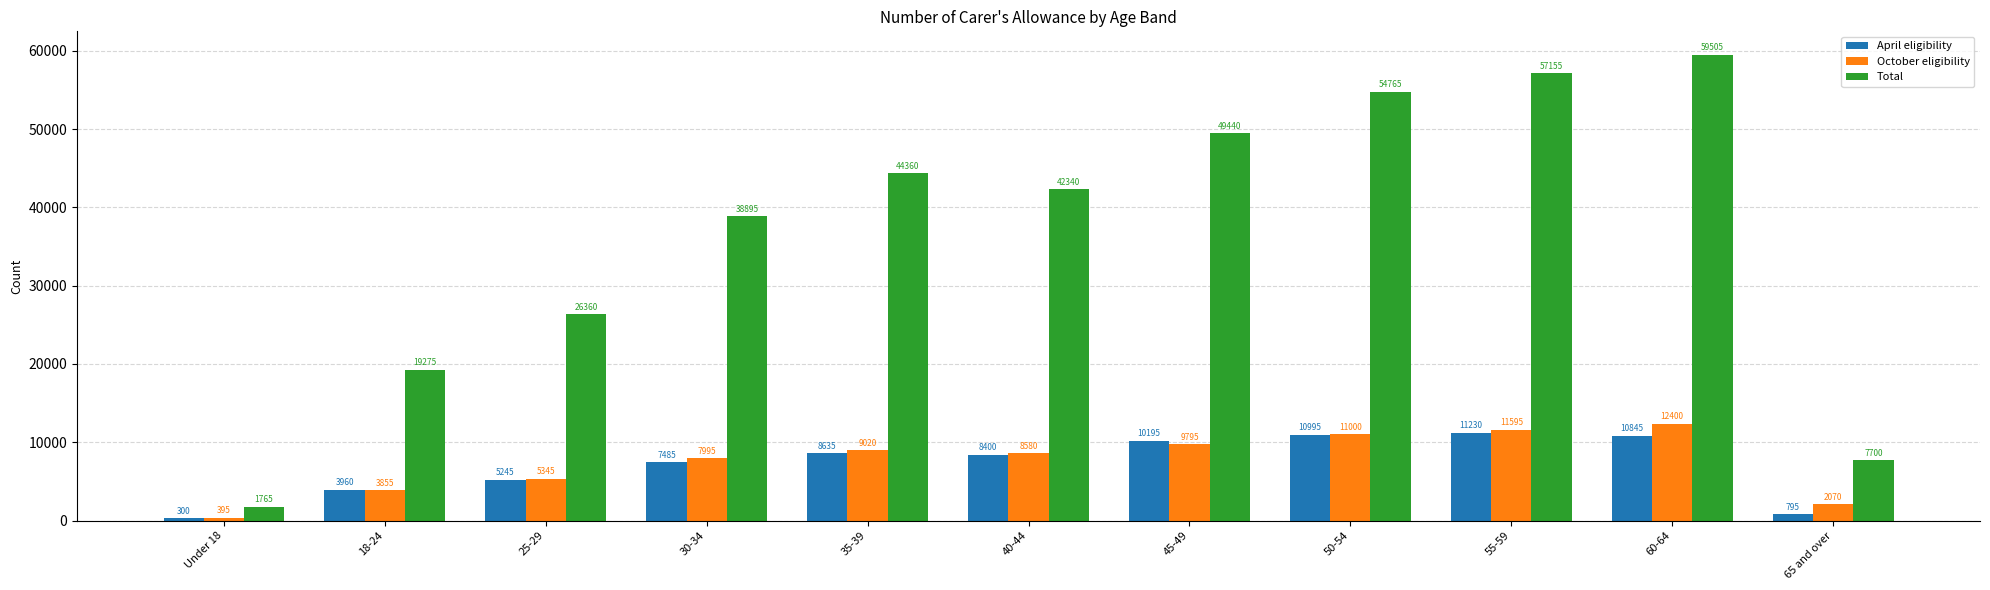

Where does the Total series first go above 42340?

35-39